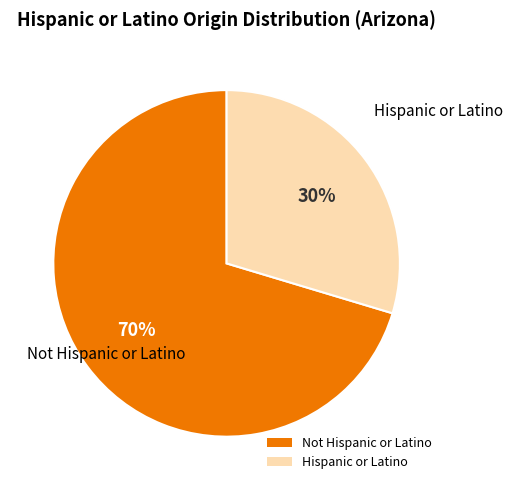

What is the smallest slice in the pie chart?

Hispanic or Latino